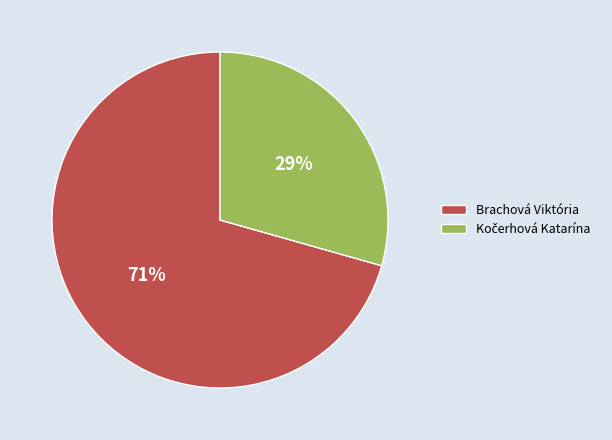

Which slice is the largest?

Brachová Viktória